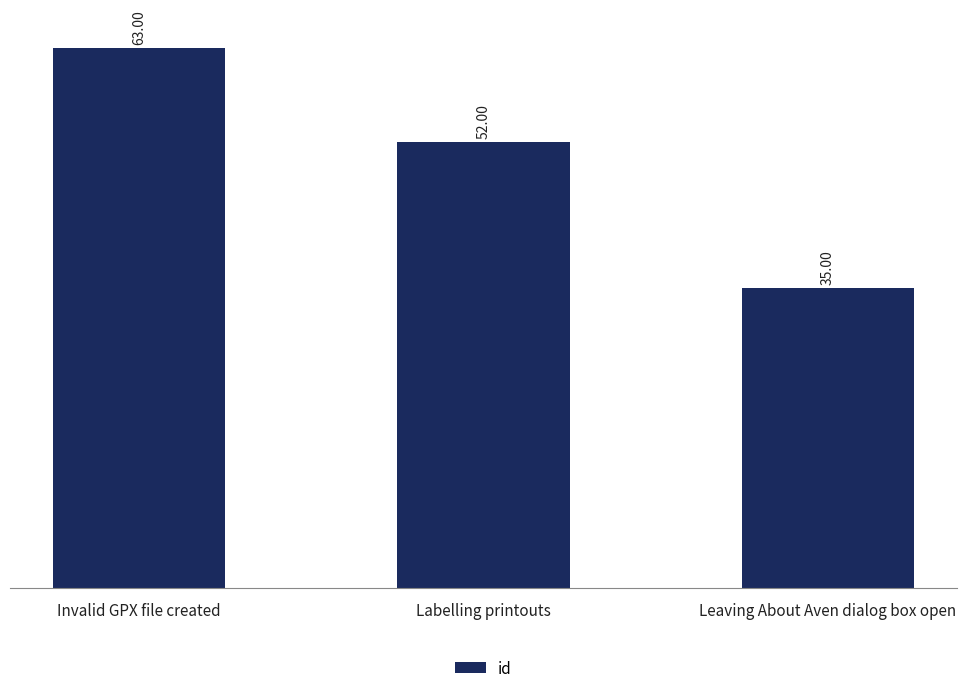

Rank the categories by value from lowest to highest.

Leaving About Aven dialog box open, Labelling printouts, Invalid GPX file created